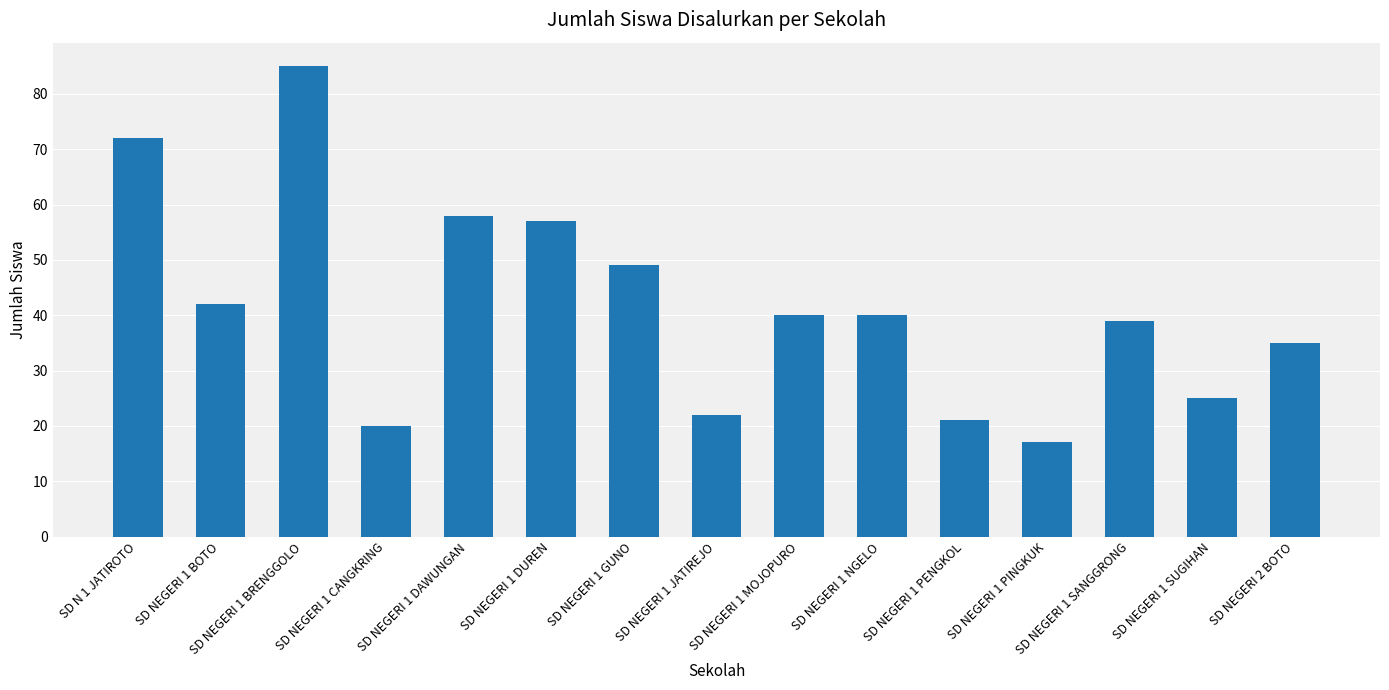

Which label corresponds to the largest value in the chart?

SD NEGERI 1 BRENGGOLO